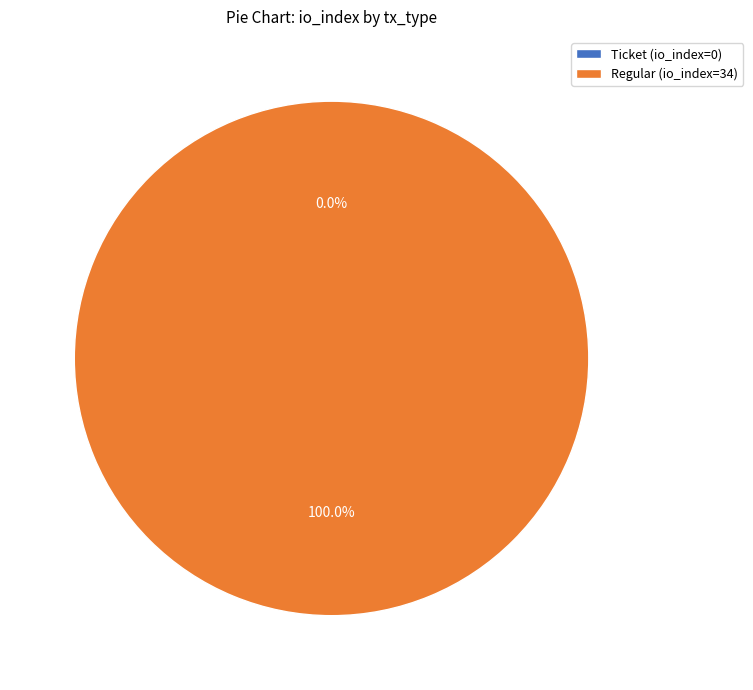

What is the smallest slice in the pie chart?

Ticket (io_index=0)